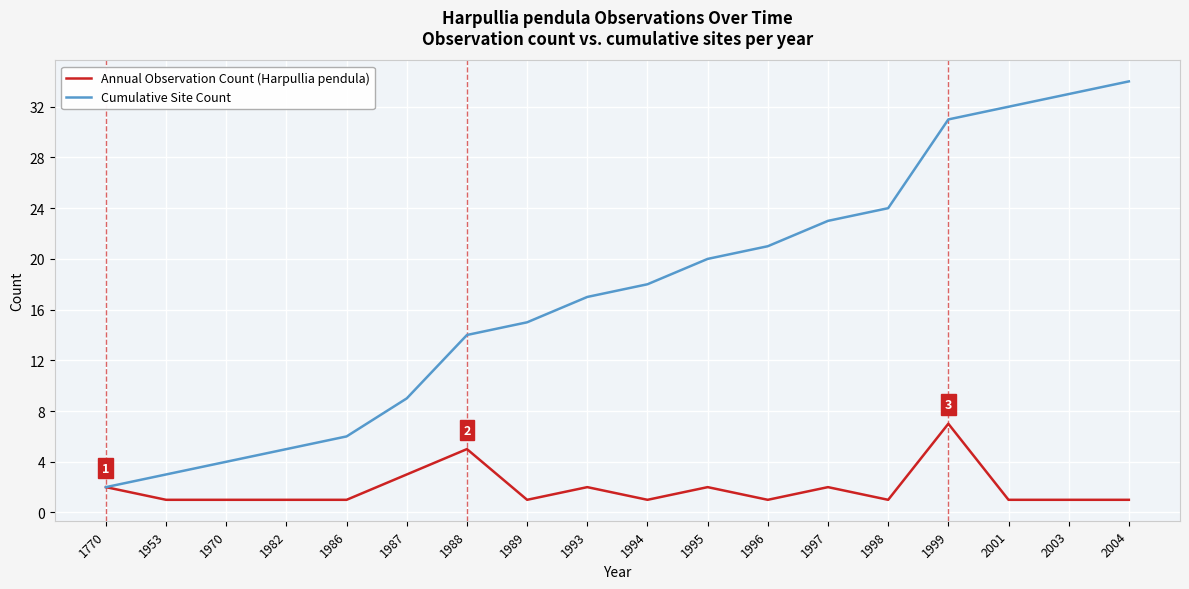

What is the sum of all Annual Observation Count (Harpullia pendula) values?

34